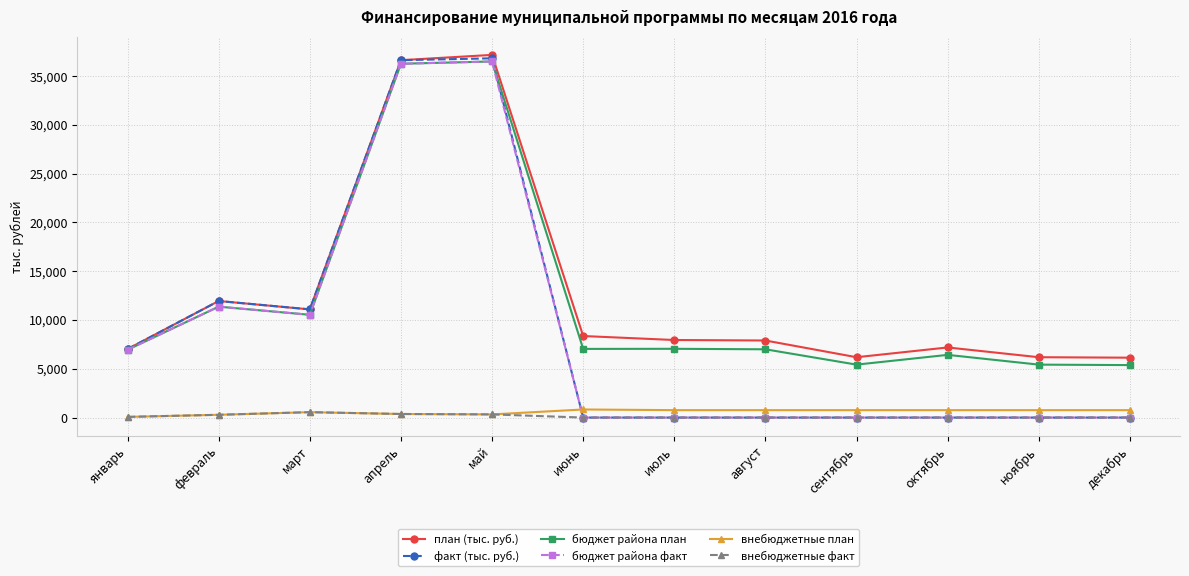

What position from the right is август?

5